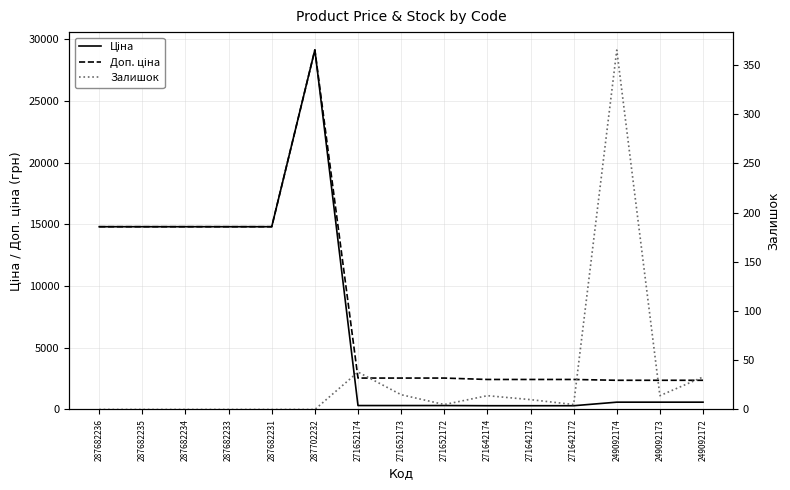

True or false: Ціна and Доп. ціна intersect in this chart.

False